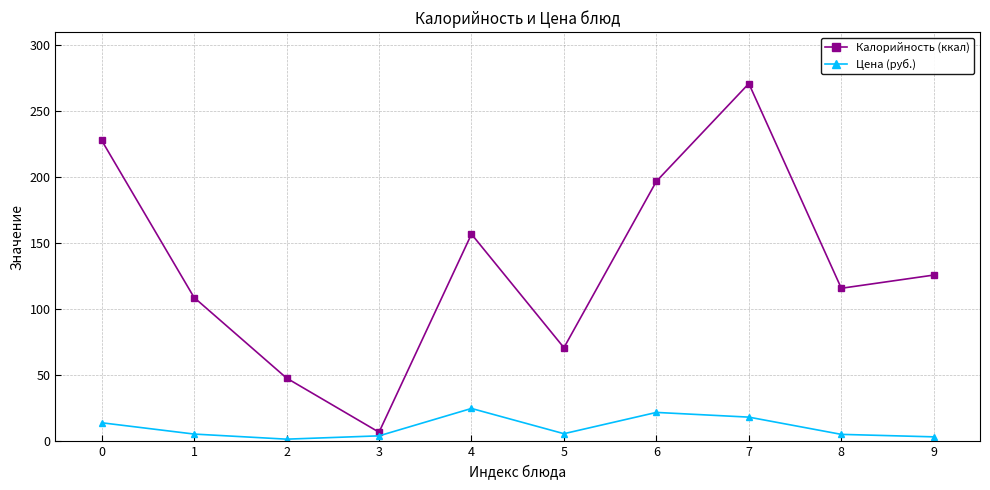

The value of Калорийность (ккал) at 4 is 157.0. True or false?

True